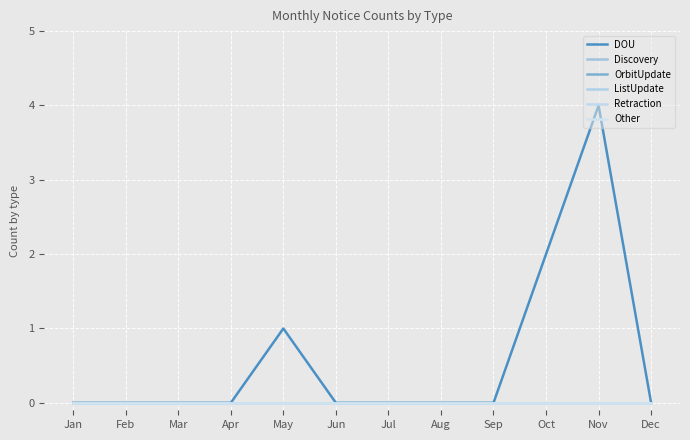

Is the value of Retraction at May greater than the value of Discovery at Apr?

No